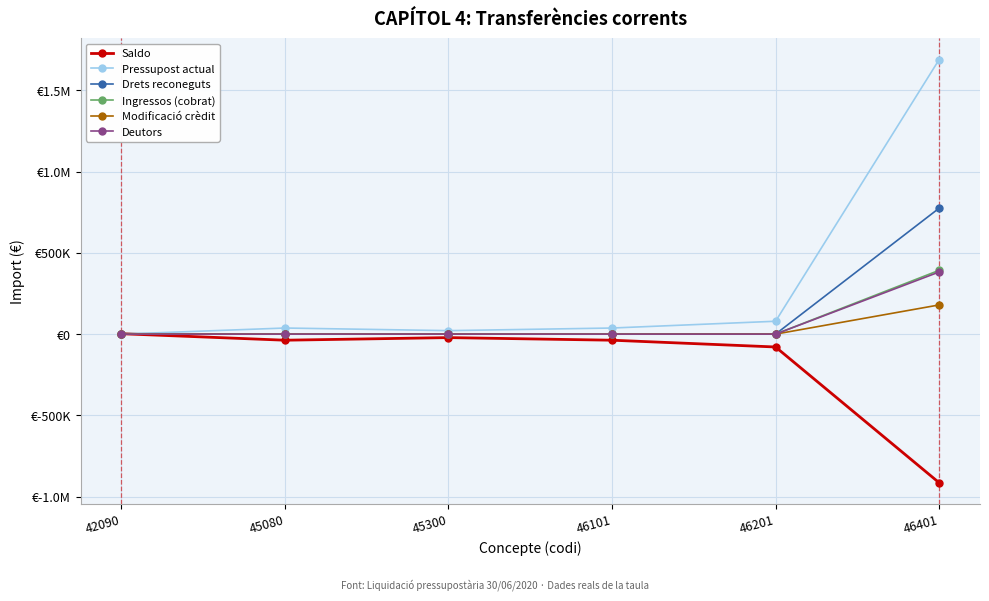

Rank the series by their maximum value, from highest to lowest.

Pressupost actual, Drets reconeguts, Ingressos (cobrat), Deutors, Modificació crèdit, Saldo